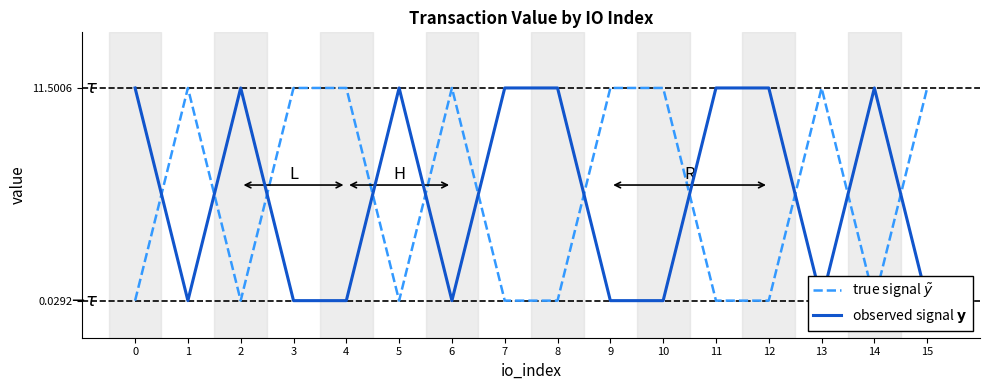

Between which two adjacent categories do observed signal $\mathbf{y}$ and true signal $\tilde{y}$ first intersect?

0 and 1